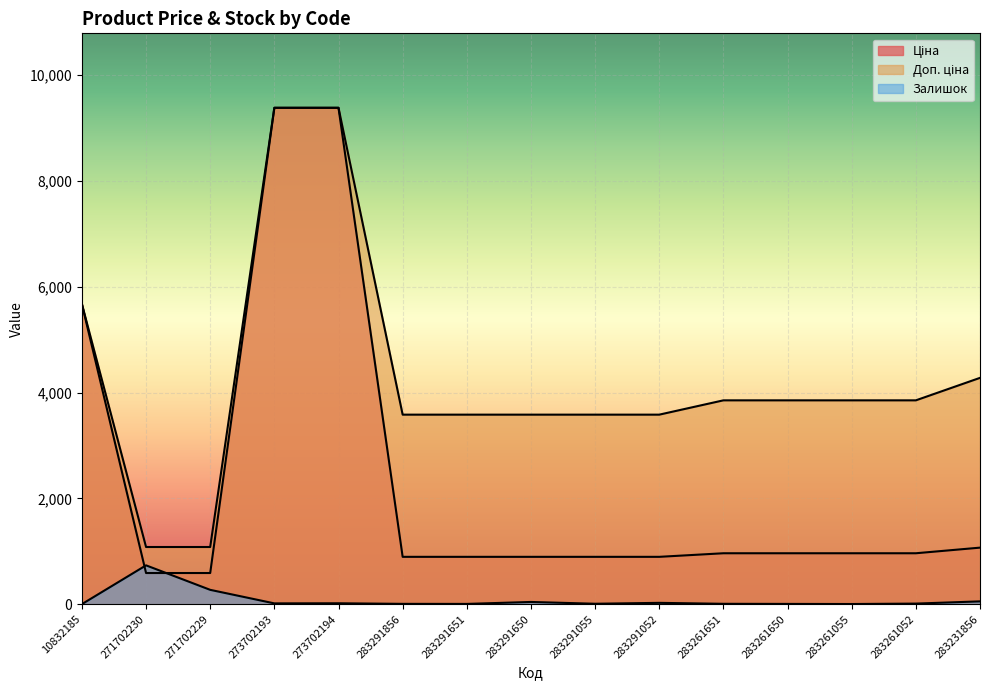

Rank the series by their average value, from lowest to highest.

Залишок, Ціна, Доп. ціна